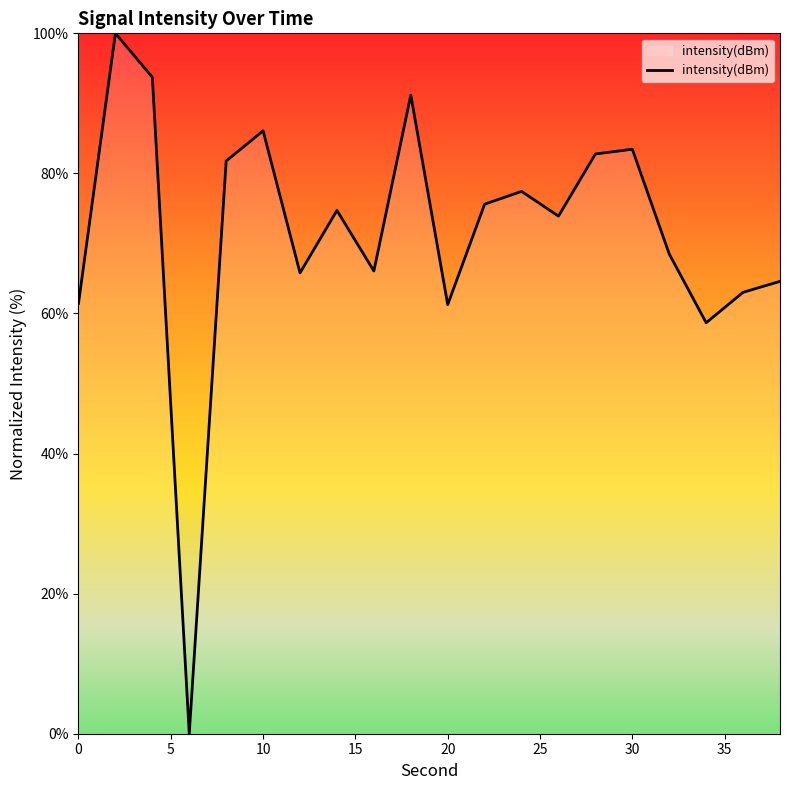

What is the maximum value shown in the chart?

100.0